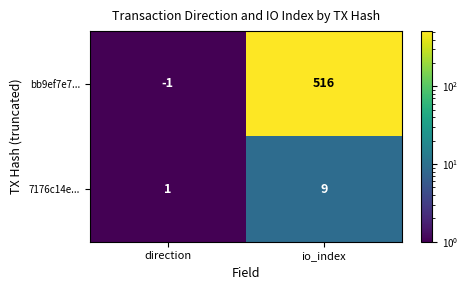

How many data points does each series have?

2